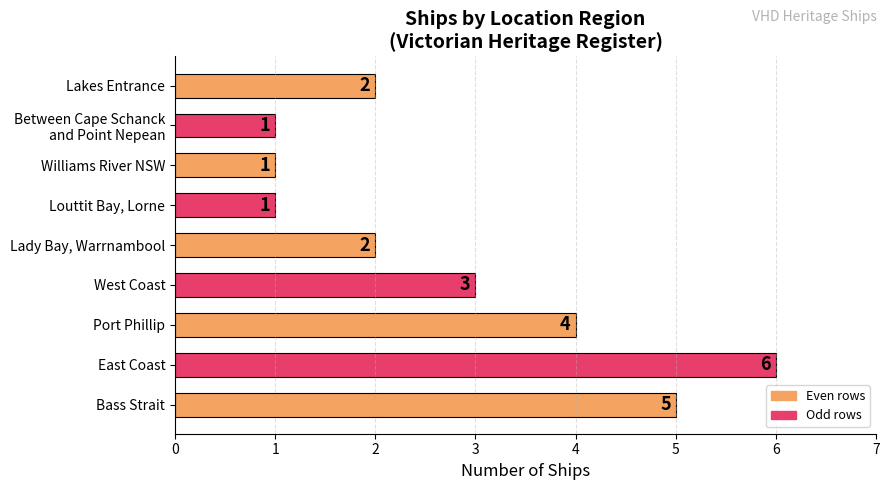

What is the difference between the maximum and minimum values?

5